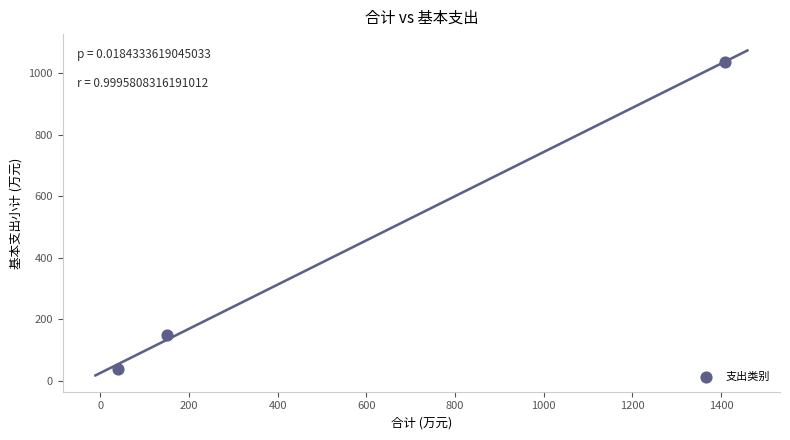

What is the range of Y values (max minus min)?

997.2